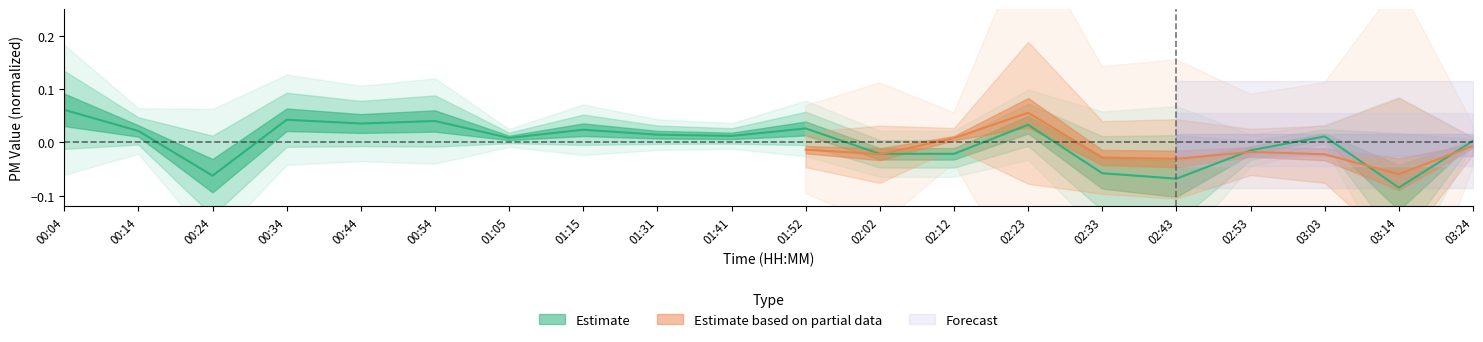

Where is the data nearest to the value 0?

03:24